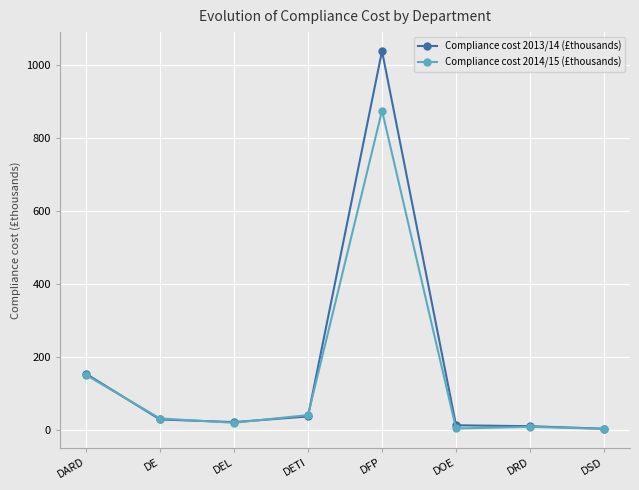

What is the total value across all series at DFP?

1914.7